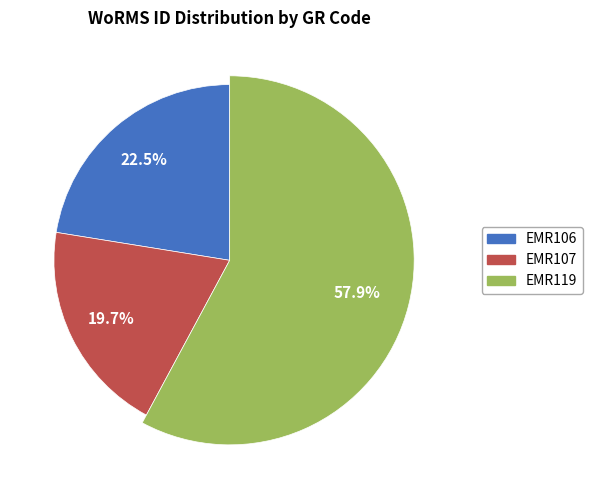

What percentage is NOT represented by EMR107?

80.3%